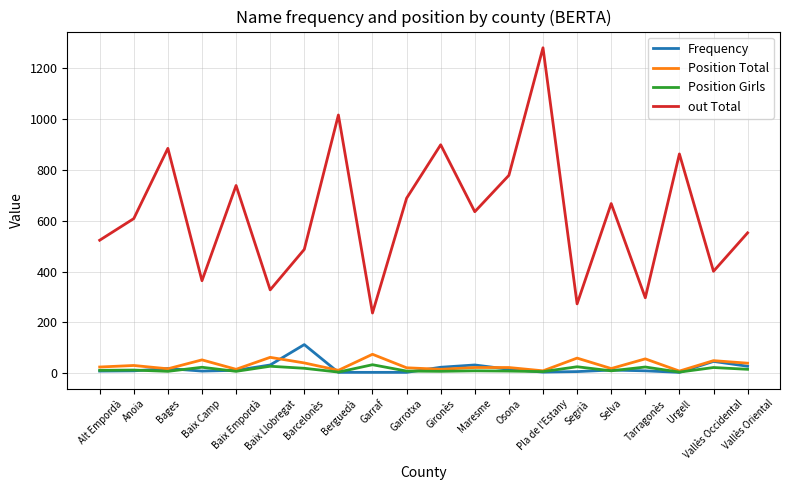

Which series has the largest range (max minus min)?

out Total